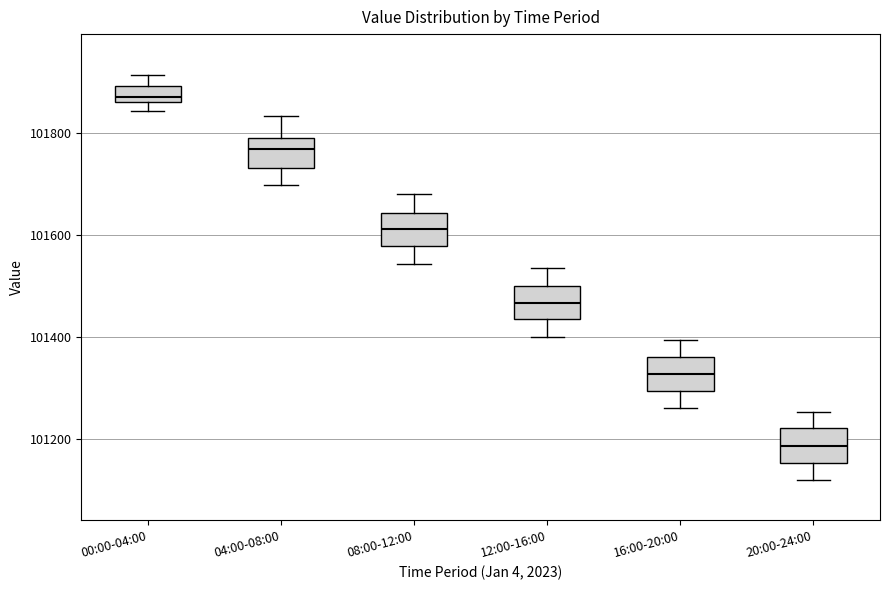

Reading left to right, transcribe this box plot: for each box, give where its median line is, the range the box spans, and where its two whiskers end, as read against the y-axis. The values are not printed on the chart, so give them approximately, as read against the axis.

00:00-04:00: median 101860 (just above the box's lower edge), box 101860 to 101900, whiskers 101840 to 101920
04:00-08:00: median 101760, box 101740 to 101780, whiskers 101700 to 101840
08:00-12:00: median 101620, box 101580 to 101640, whiskers 101540 to 101680
12:00-16:00: median 101460, box 101440 to 101500, whiskers 101400 to 101540
16:00-20:00: median 101320, box 101300 to 101360, whiskers 101260 to 101400
20:00-24:00: median 101180, box 101160 to 101220, whiskers 101120 to 101260